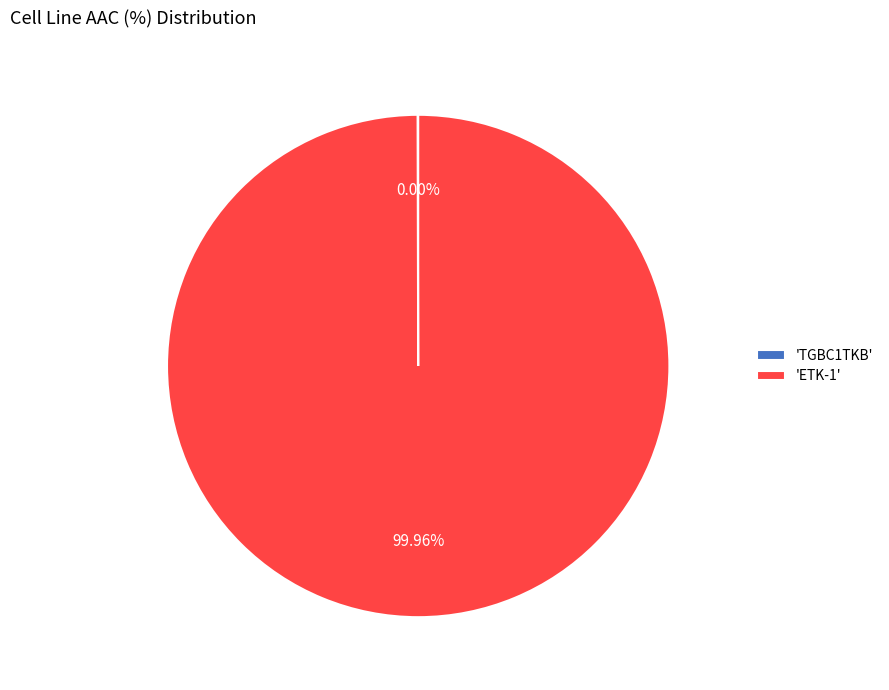

Is there any slice that represents more than half of the pie?

Yes